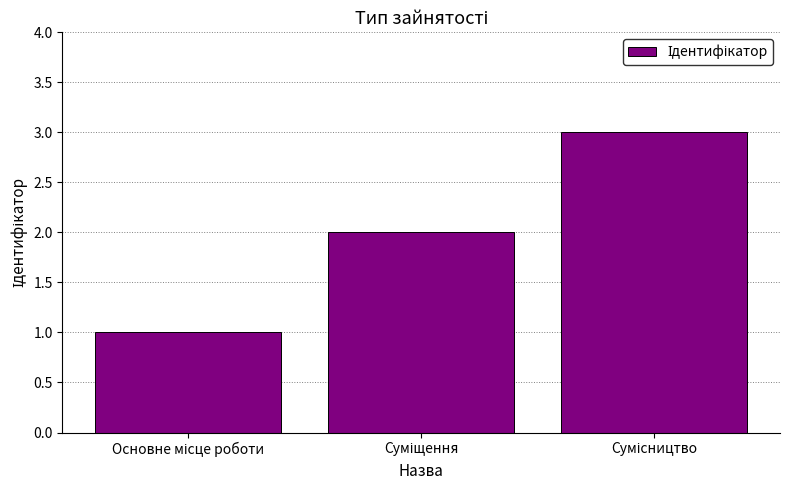

What is the sum of all values?

6